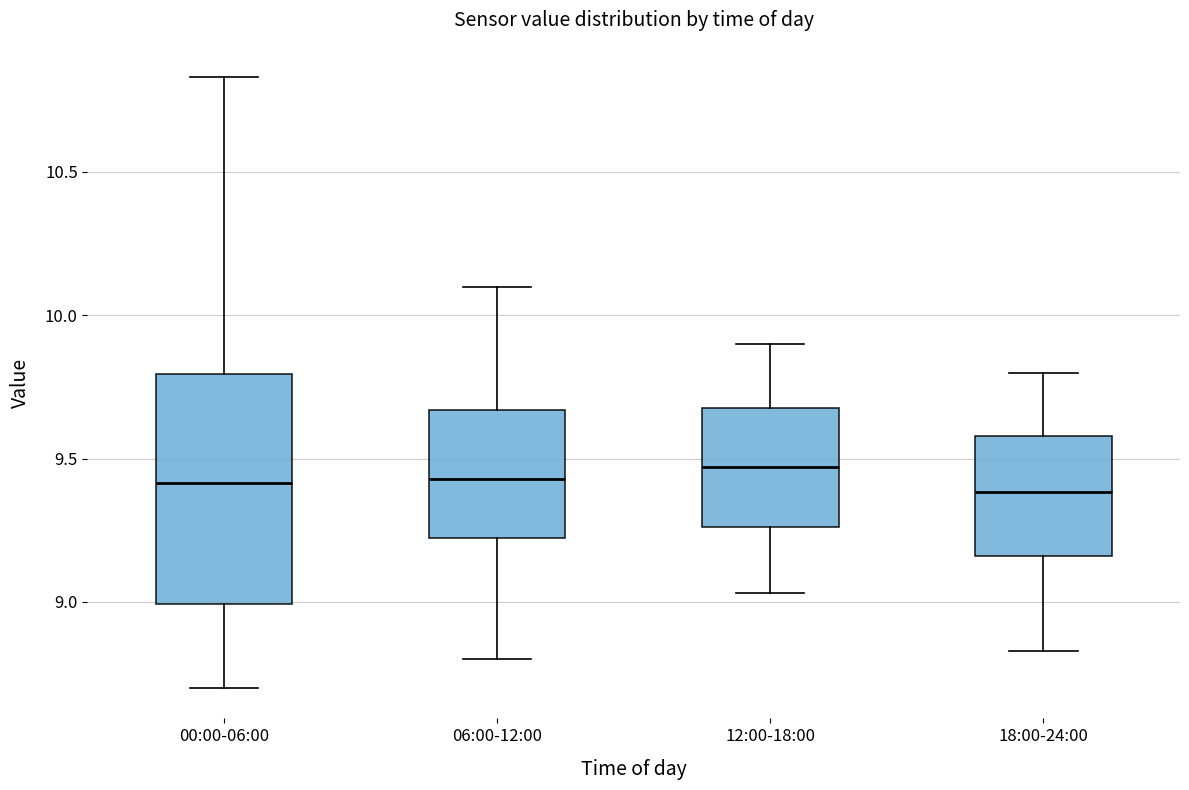

Reading left to right, transcribe this box plot: for each box, give where its median line is, the range the box spans, and where its two whiskers end, as read against the y-axis. The values are not printed on the chart, so give them approximately, as read against the axis.

00:00-06:00: median 9.40, box 9.00 to 9.80, whiskers 8.70 to 10.85
06:00-12:00: median 9.45, box 9.20 to 9.65, whiskers 8.80 to 10.10
12:00-18:00: median 9.45, box 9.25 to 9.70, whiskers 9.05 to 9.90
18:00-24:00: median 9.40, box 9.15 to 9.60, whiskers 8.85 to 9.80